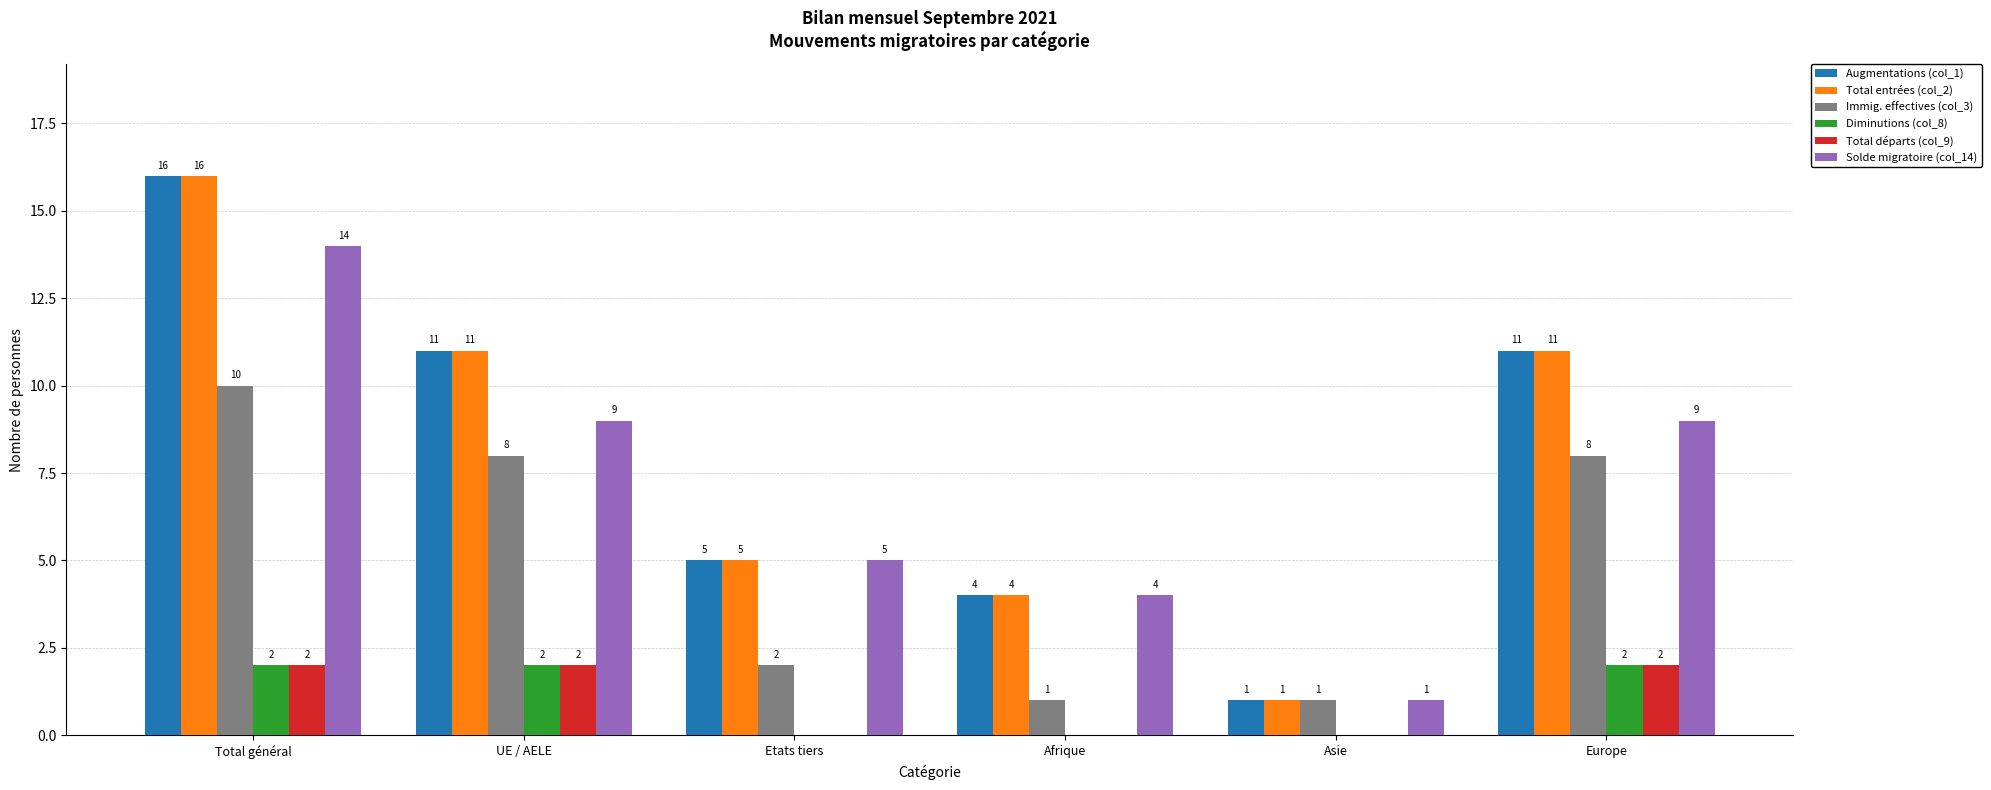

How many groups of bars are there?

6